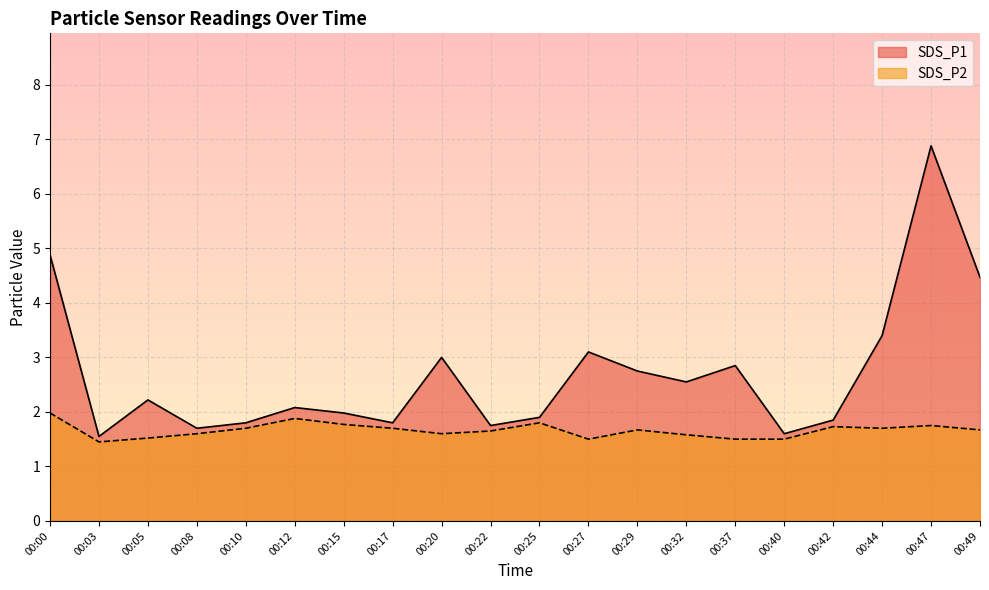

How many lines are shown in the chart?

2